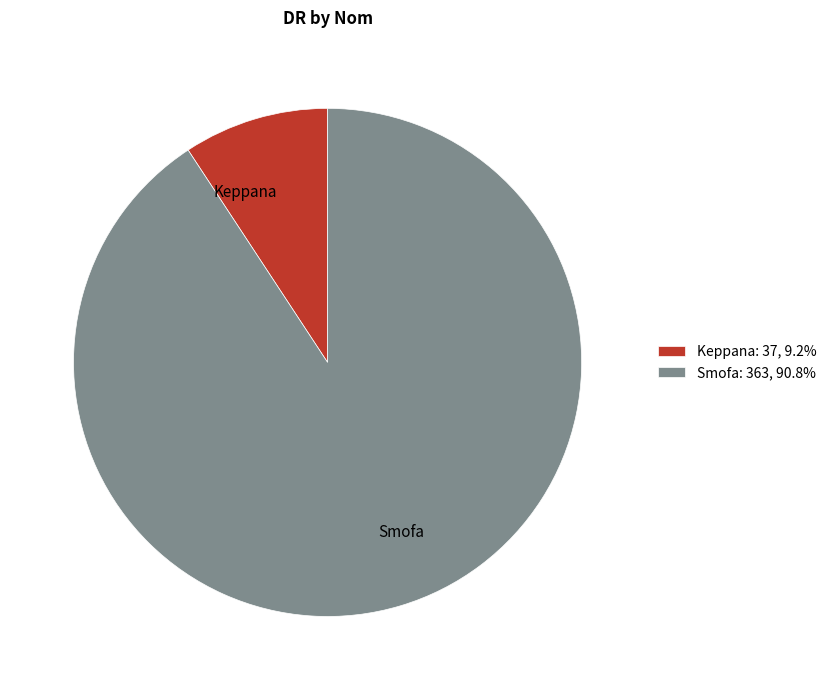

The Keppana slice represents 20% of the pie. True or false?

False